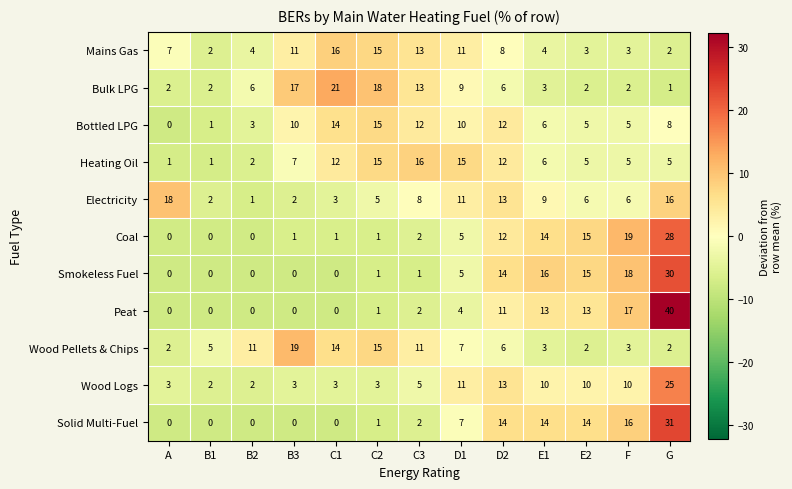

How many values in the Peat series are below 2?

6